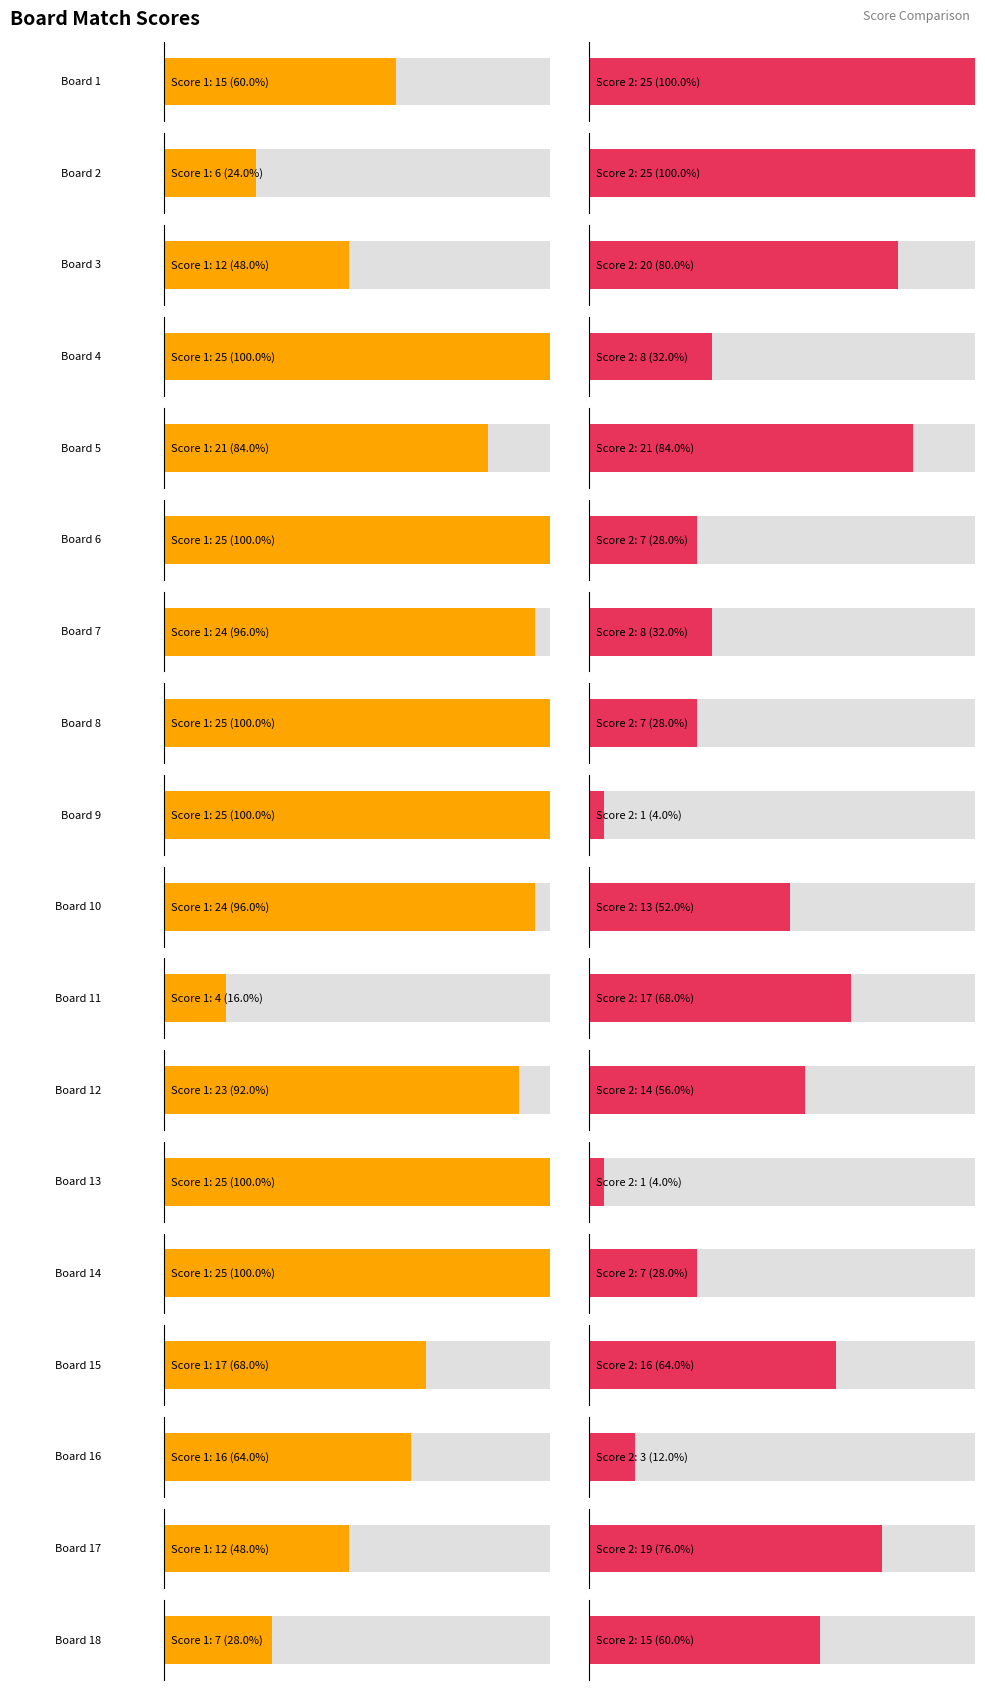

At which category is the sum across all series the highest?

5